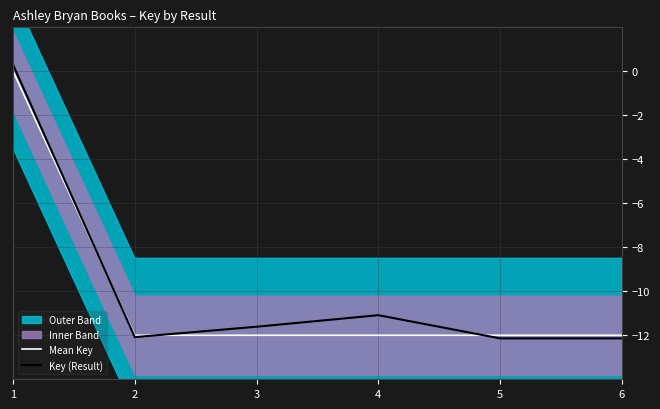

True or false: Mean Key has more than 1 interior local peaks.

False